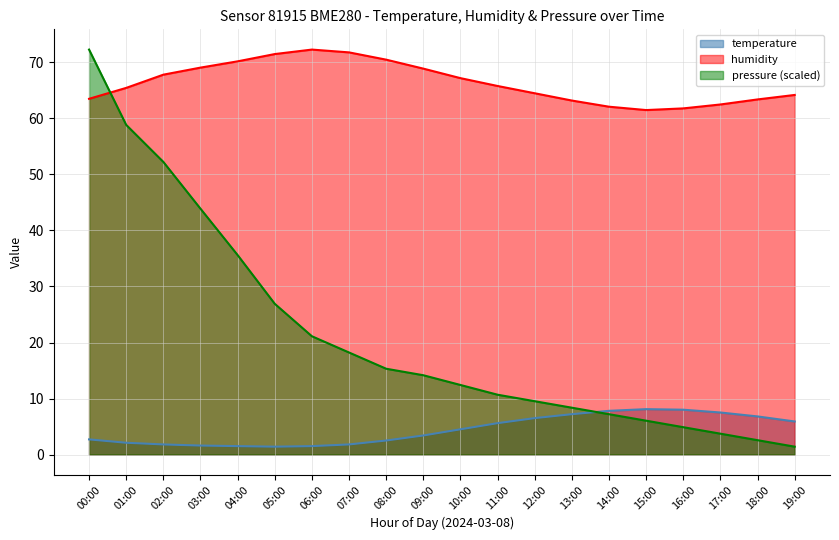

How many lines are shown in the chart?

3